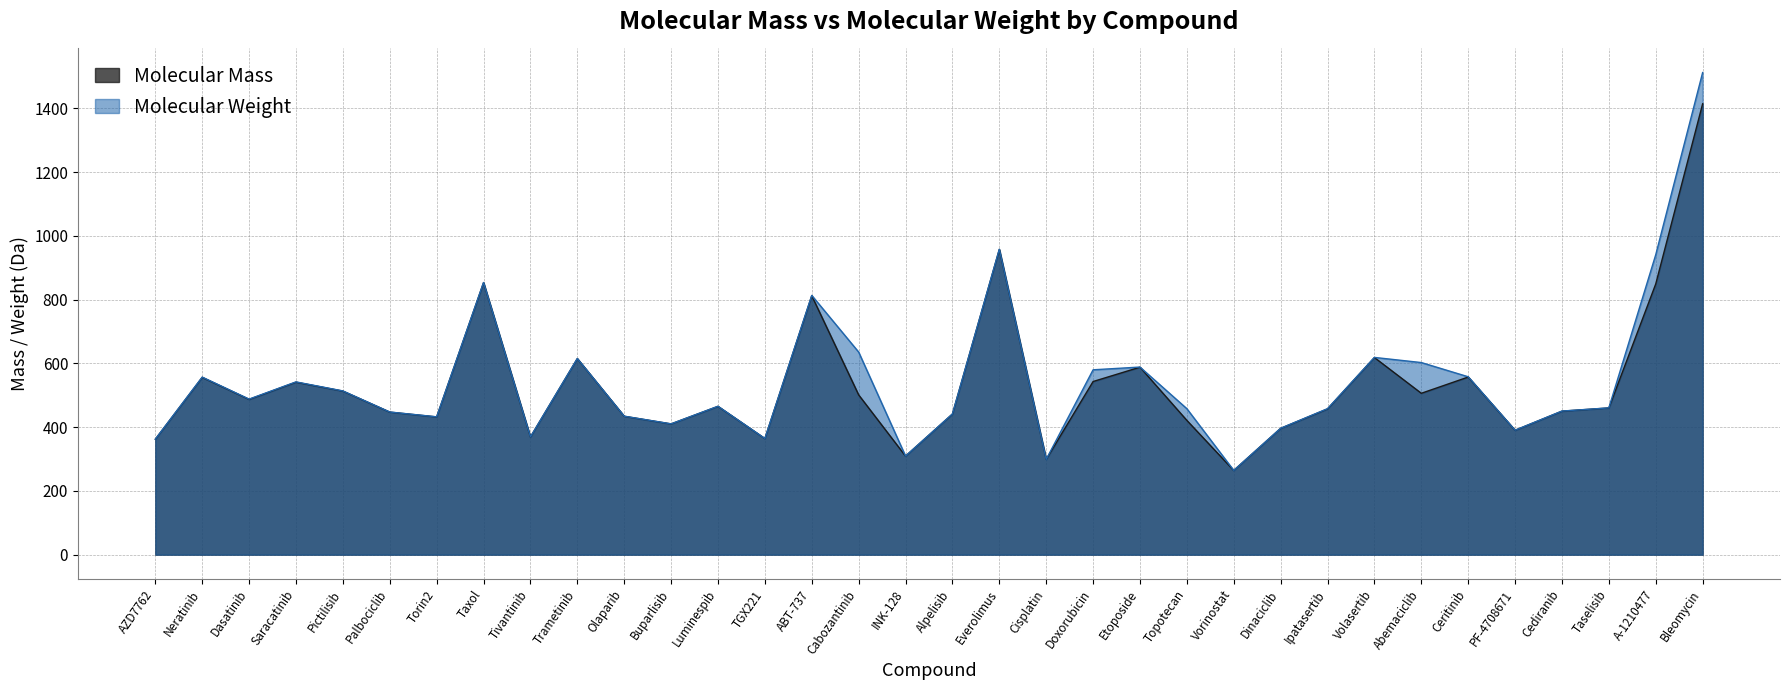

At Torin2, list the series in order from largest to smallest.

Molecular Weight, Molecular Mass